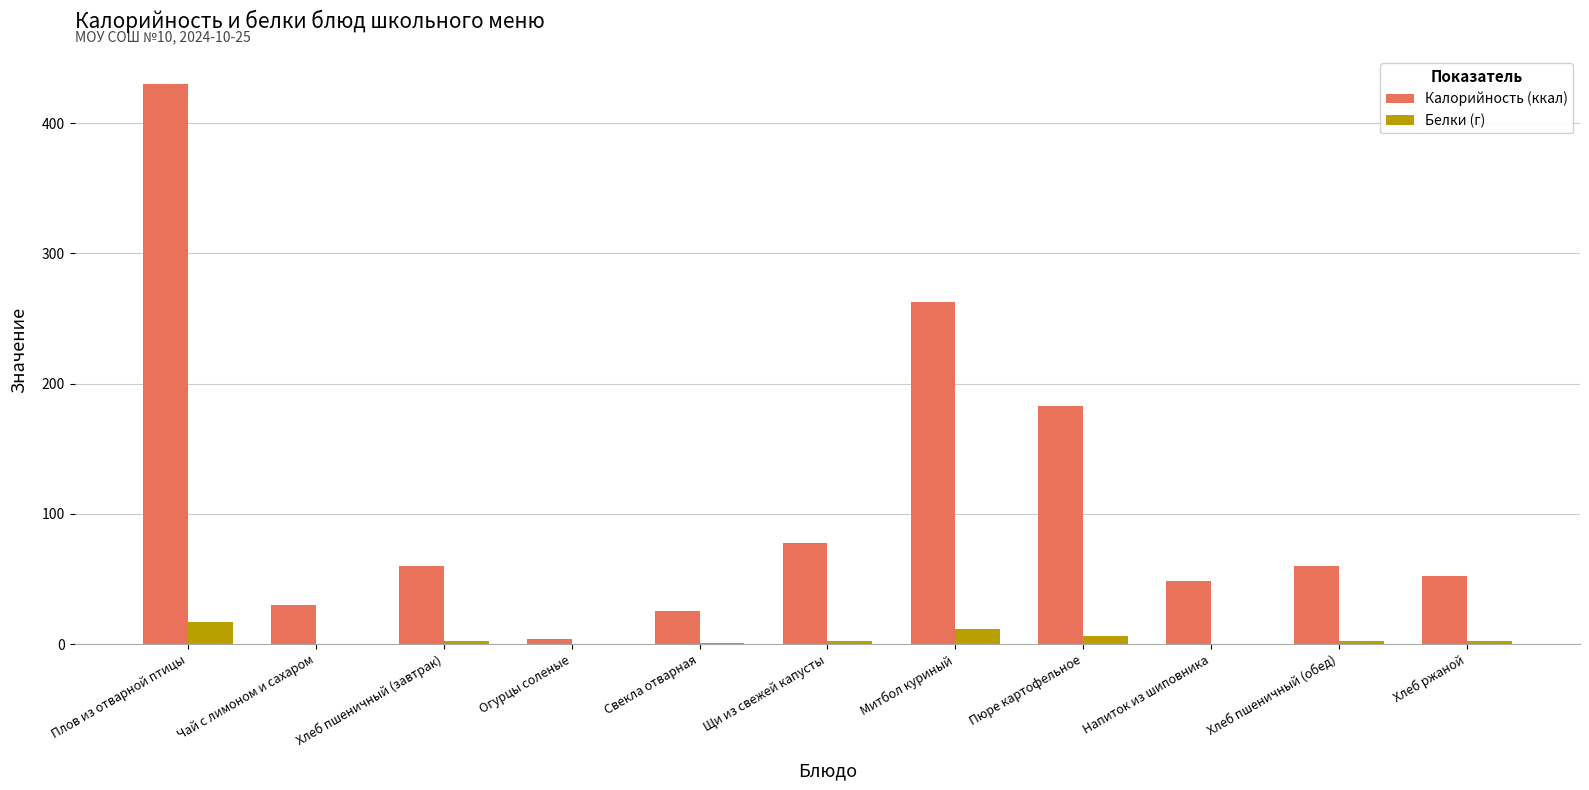

Between Плов из отварной птицы and Хлеб ржаной, which series saw the biggest shift?

Калорийность (ккал)